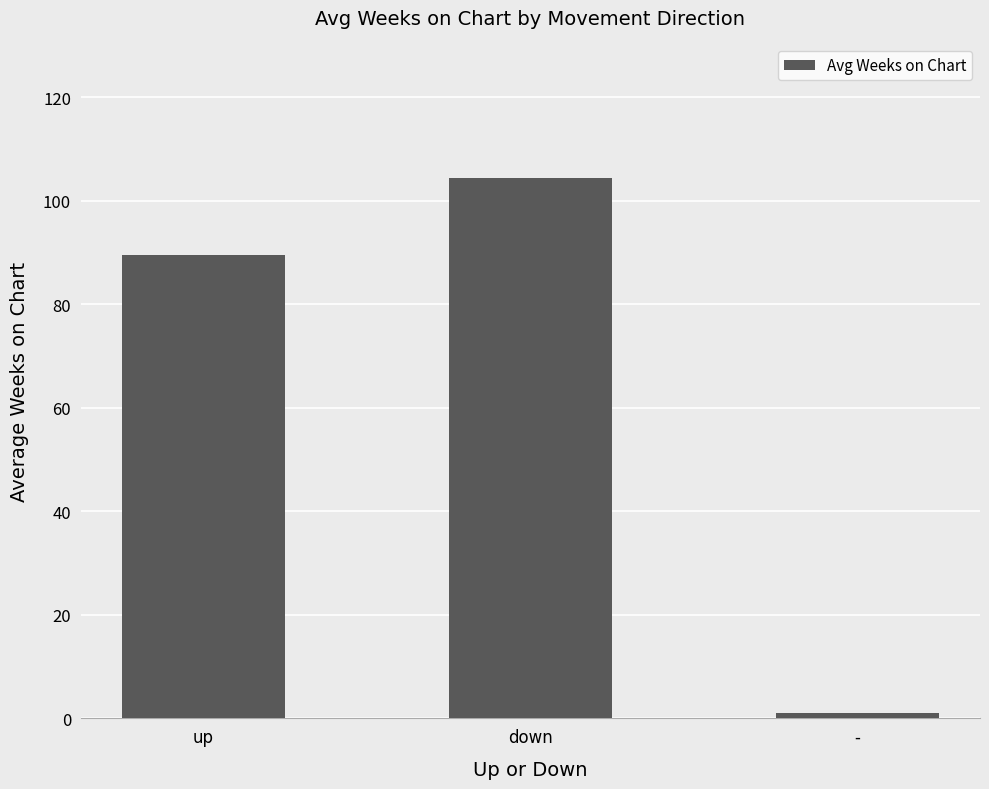

Which label corresponds to the largest value in the chart?

down